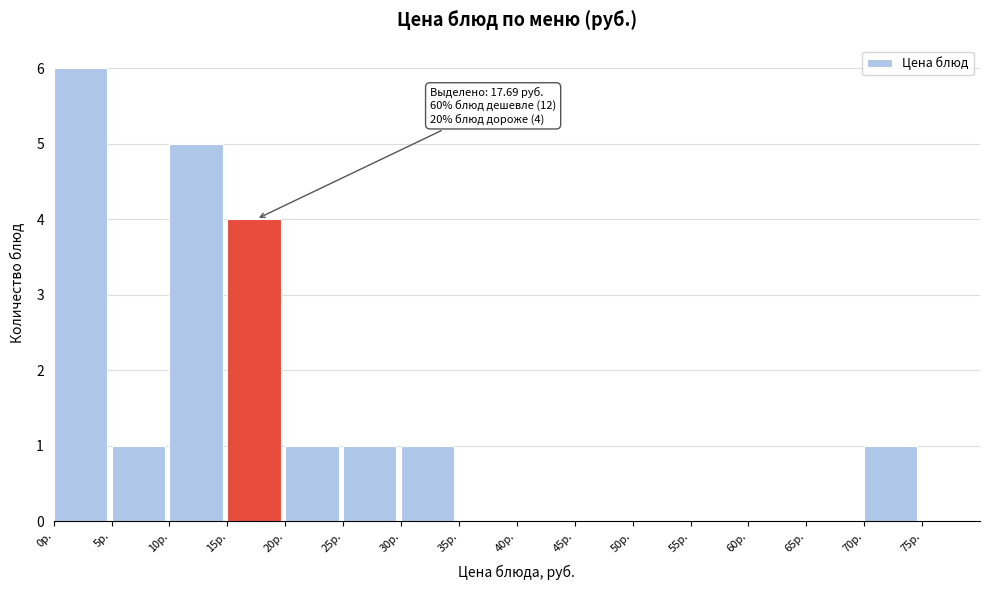

Over which range of the x-axis is the bar tallest?

0 to 5